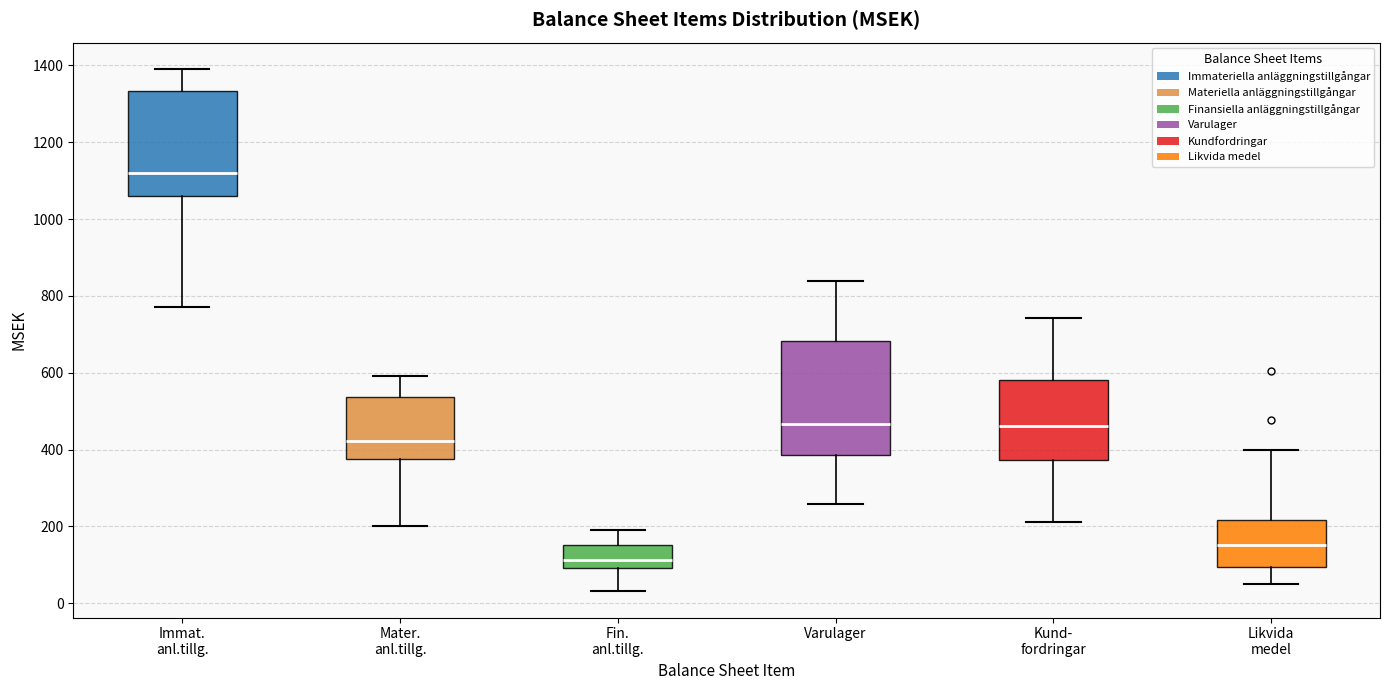

Reading left to right, read every box against the y-axis: the position of its median line, the range the box covers, and the ends of its whiskers. The values are not printed on the chart, so give them approximately, as read against the axis.

Immat. anl.tillg.: median 1120, box 1060 to 1340, whiskers 780 to 1400
Mater. anl.tillg.: median 420, box 380 to 540, whiskers 200 to 600
Fin. anl.tillg.: median 120, box 100 to 160, whiskers 40 to 200
Varulager: median 460, box 380 to 680, whiskers 260 to 840
Kund- fordringar: median 460, box 380 to 580, whiskers 220 to 740
Likvida medel: median 160, box 100 to 220, whiskers 60 to 400